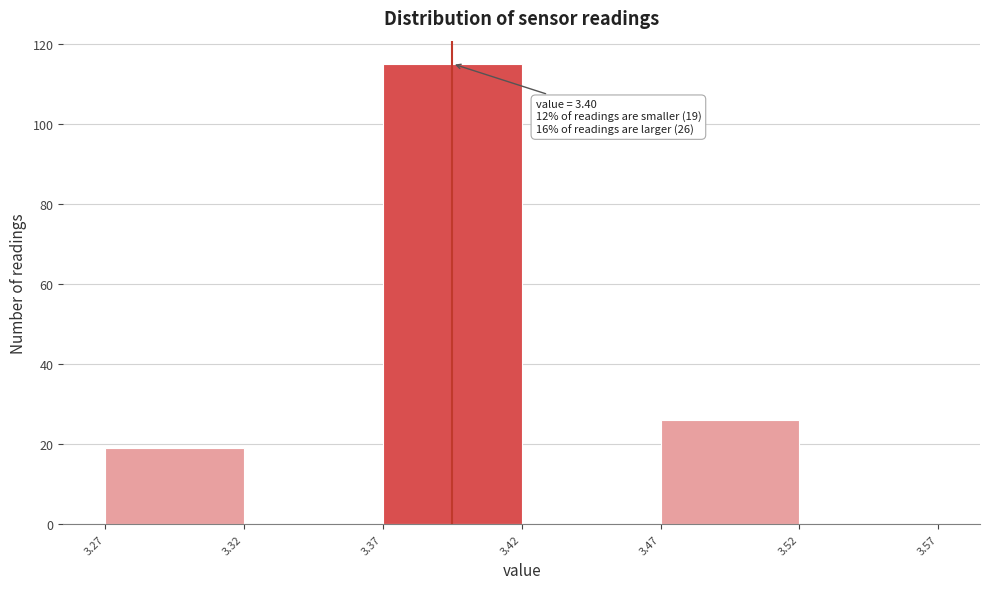

Reading left to right, transcribe all the data shown in this chart.

3.27=19	3.32=0	3.37=115	3.42=0	3.47=26	3.52=0